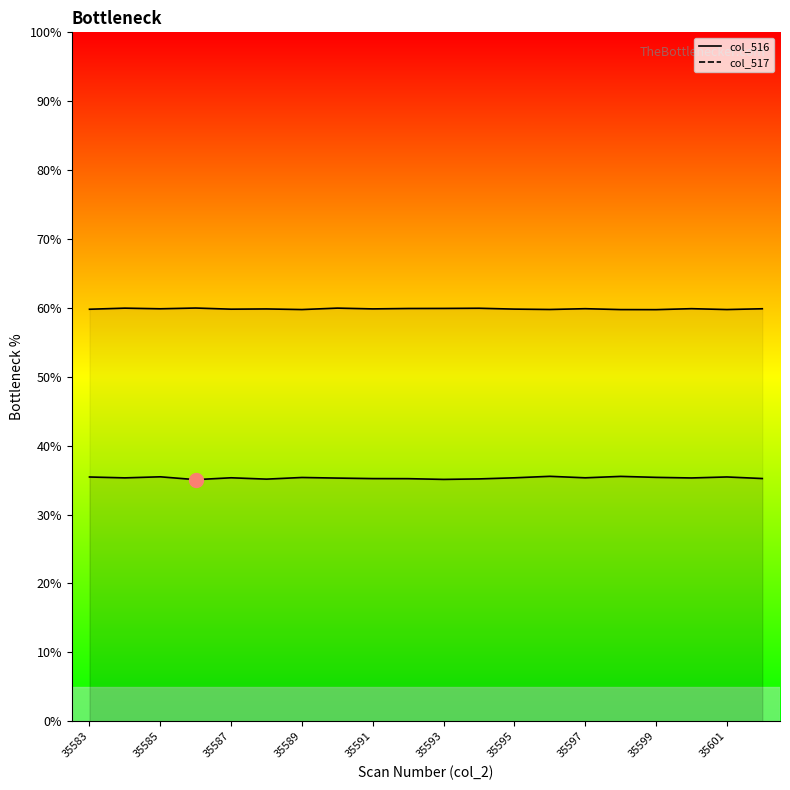

What is the difference between the highest and lowest values at 35591?

24.6